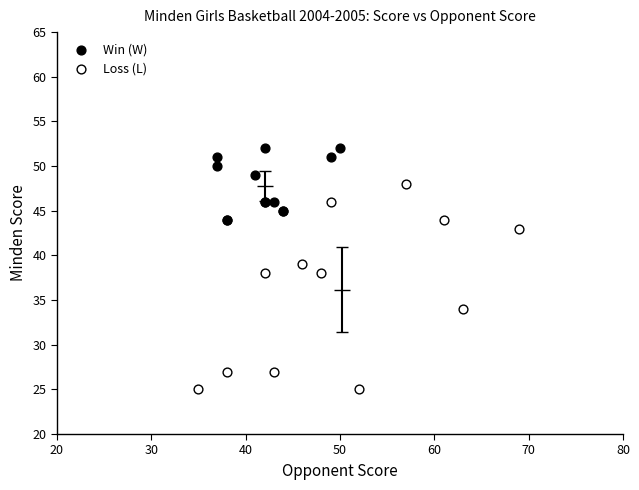

Which series reaches the minimum Y coordinate?

Loss (L)